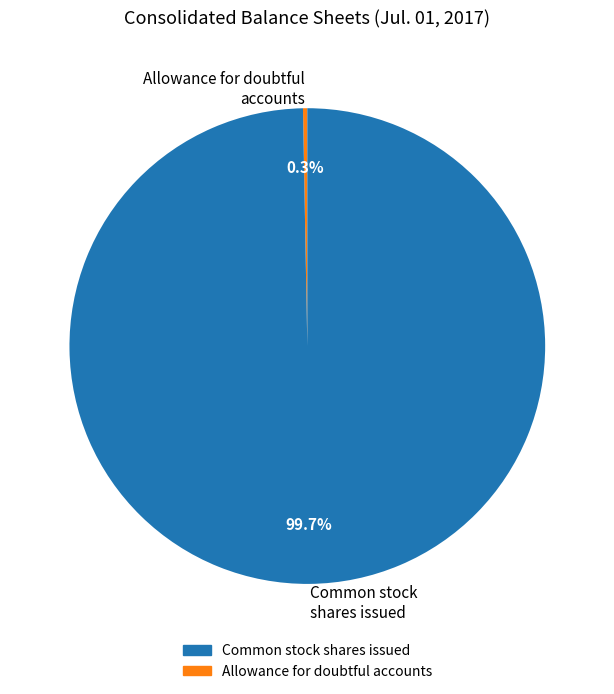

Which slice is the smallest?

Allowance for doubtful accounts